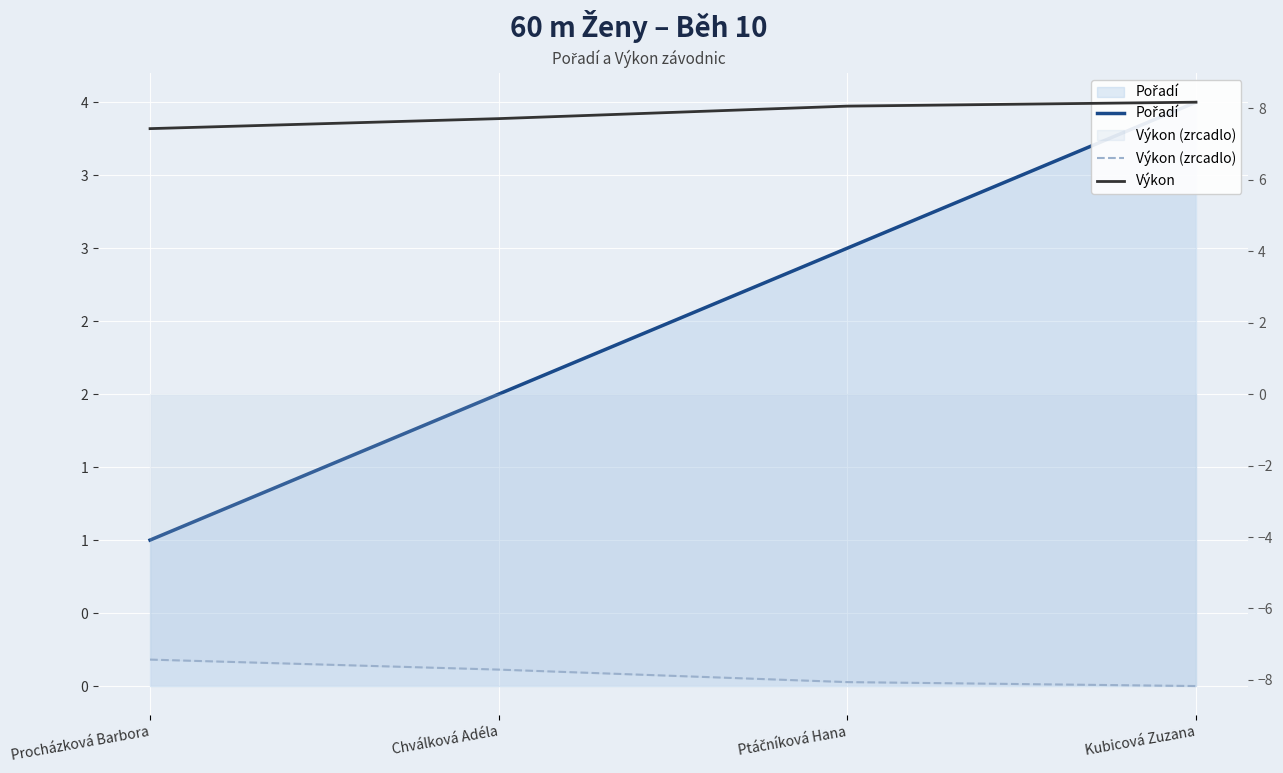

Rank the series by their average value, from lowest to highest.

Výkon (zrcadlo), Pořadí, Výkon